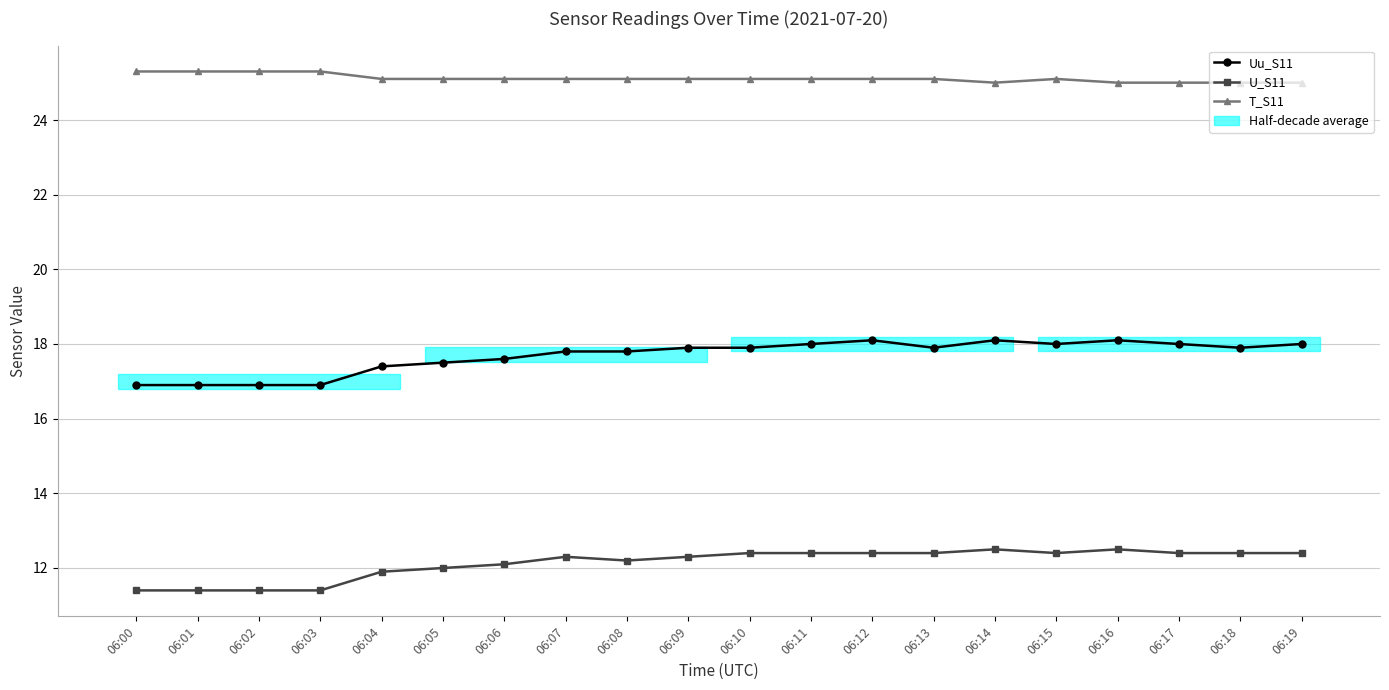

How many lines are shown in the chart?

3